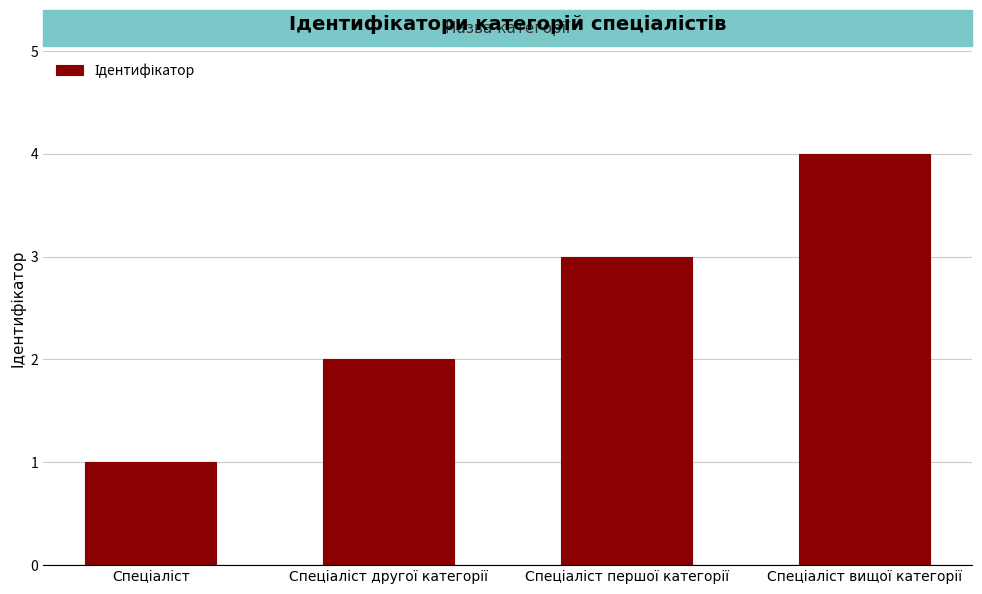

What is the greatest value displayed?

4